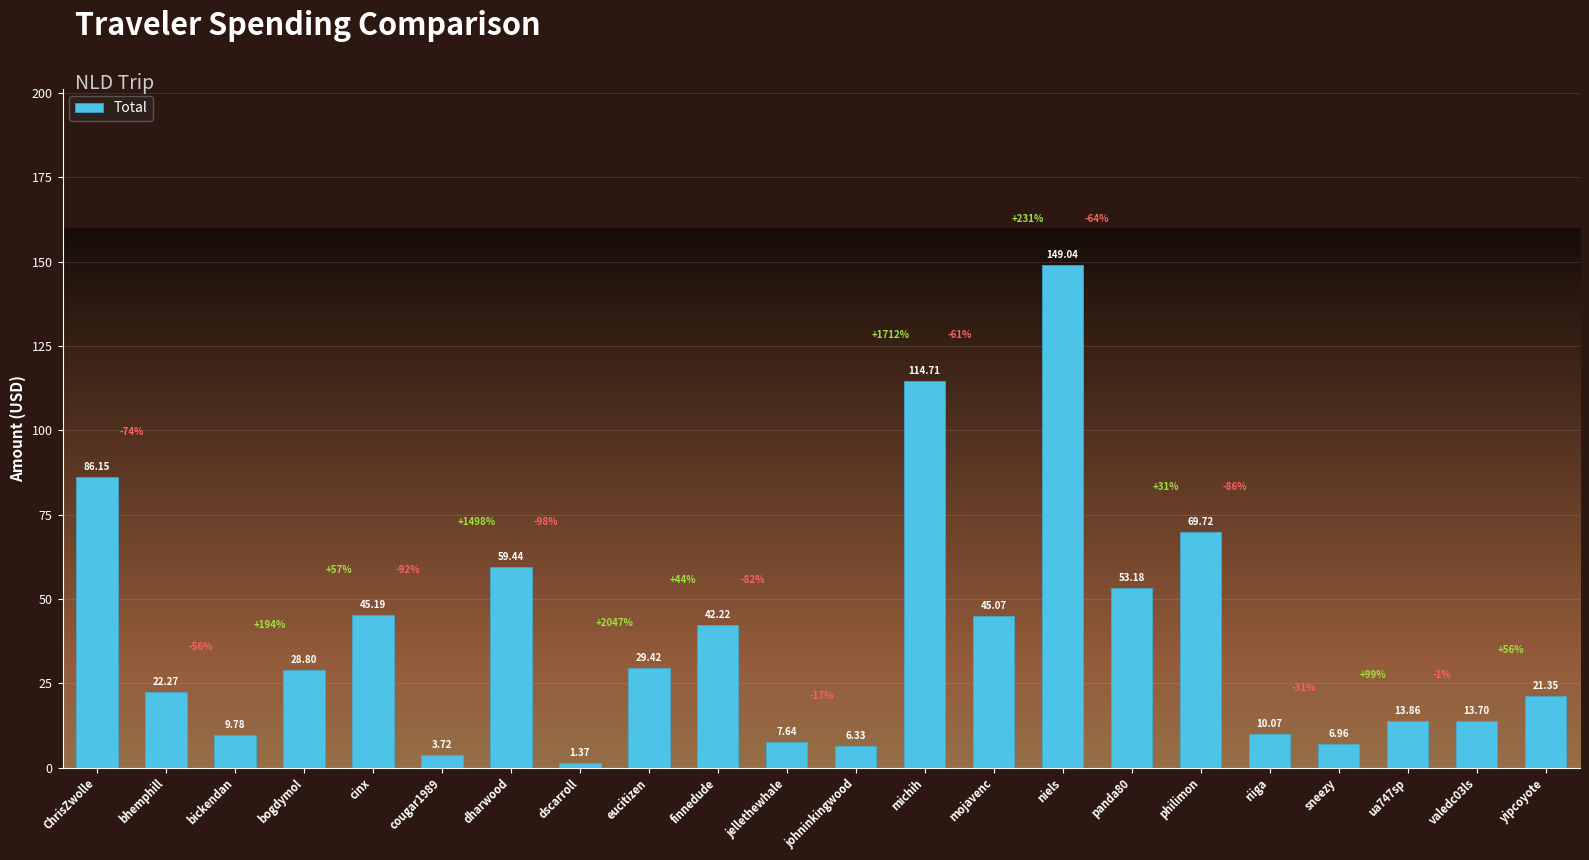

What is the average value?

38.2